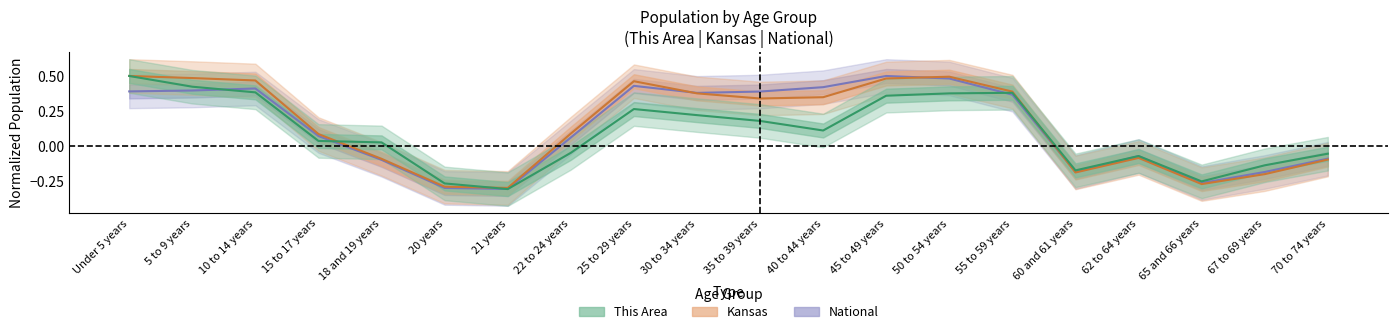

What is the total value across all series at 70 to 74 years?

-0.2